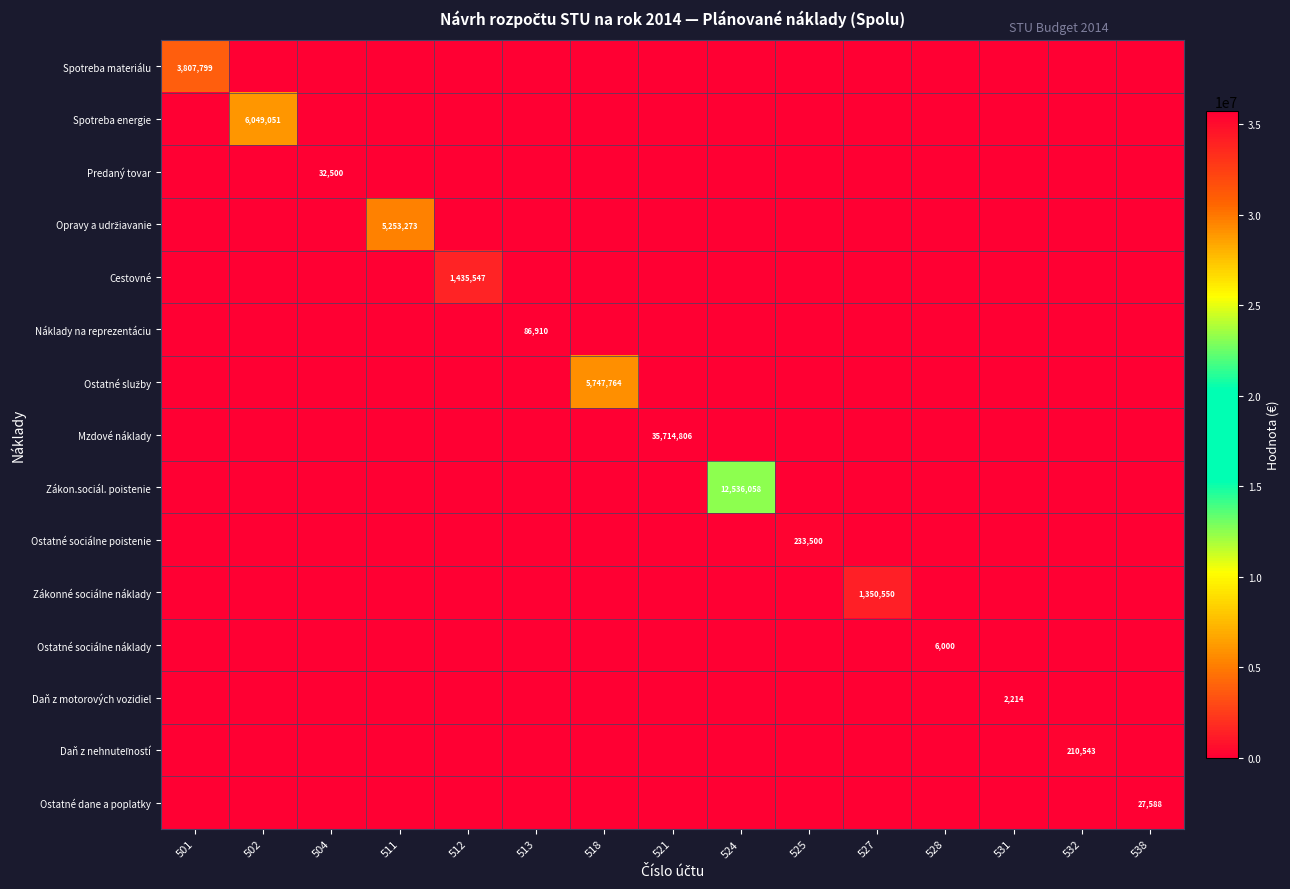

What is the difference between the maximum and minimum values in the Ostatné služby series?

5747764.0